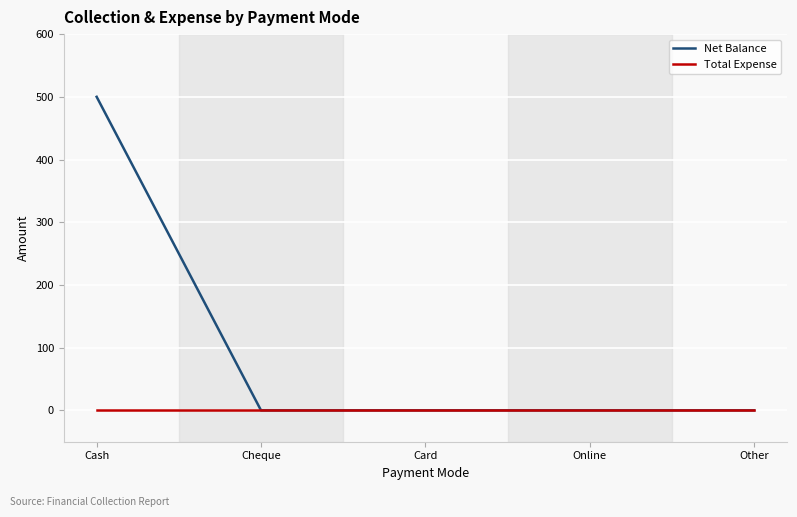

Which series changed the most between Cash and Card?

Net Balance